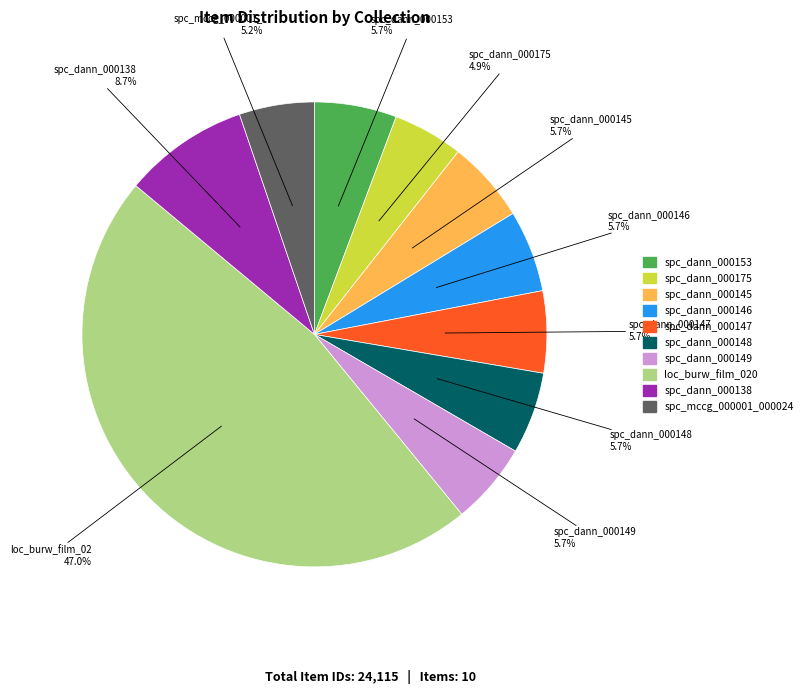

To the nearest percent, what portion does spc_dann_000149 represent?

6%